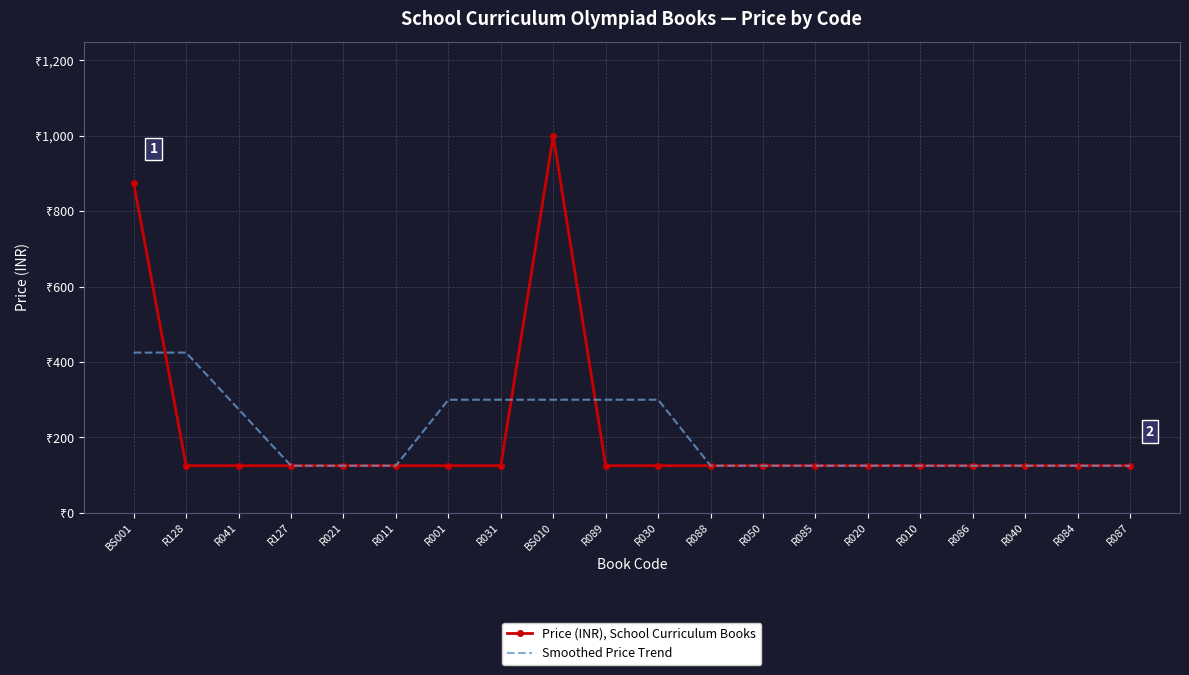

What are all the series names shown in the legend?

Price (INR), School Curriculum Books, Smoothed Price Trend